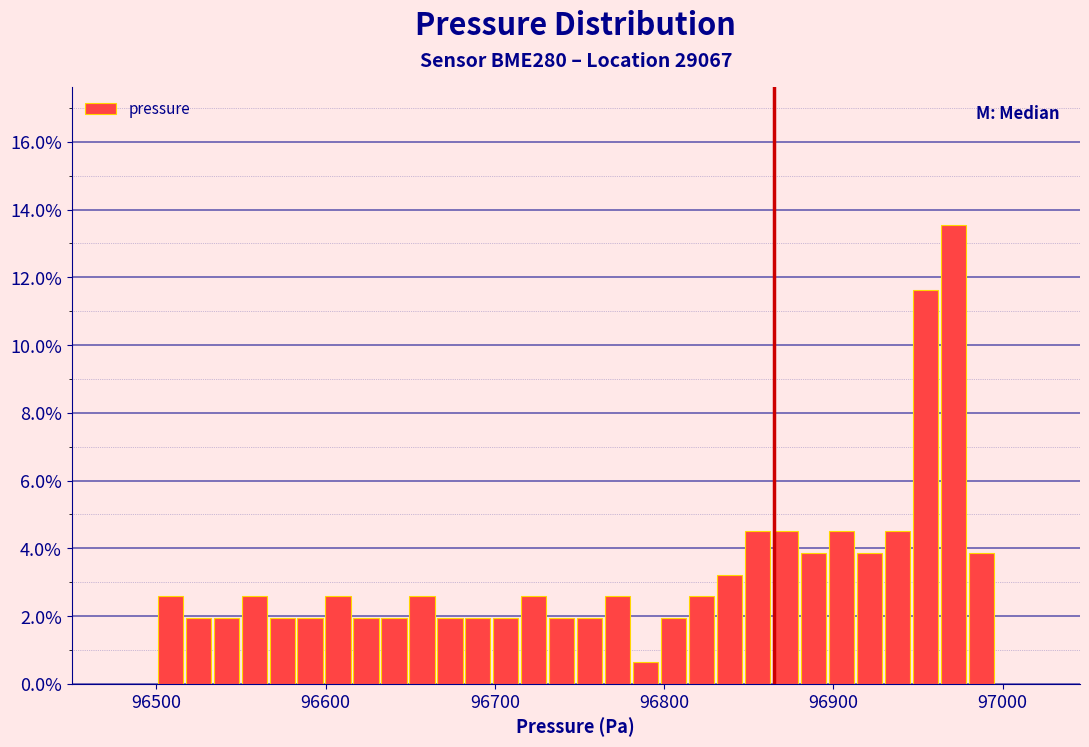

Around what value on the x-axis is the tallest bar? Give the approximate position of its centre, as read against the axis.

96970